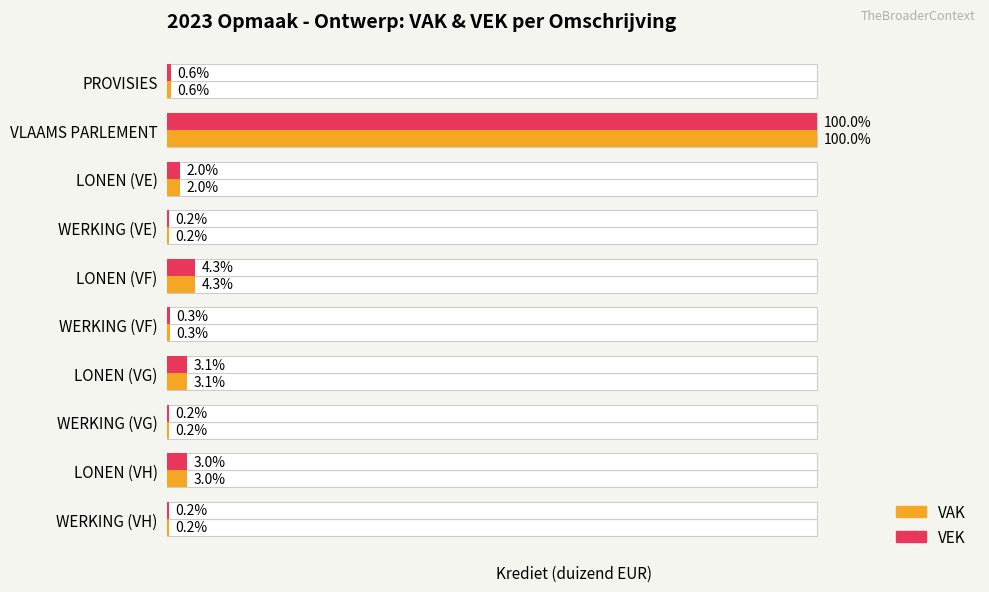

The VAK series shows 1634 at LONEN (VF). True or false?

False